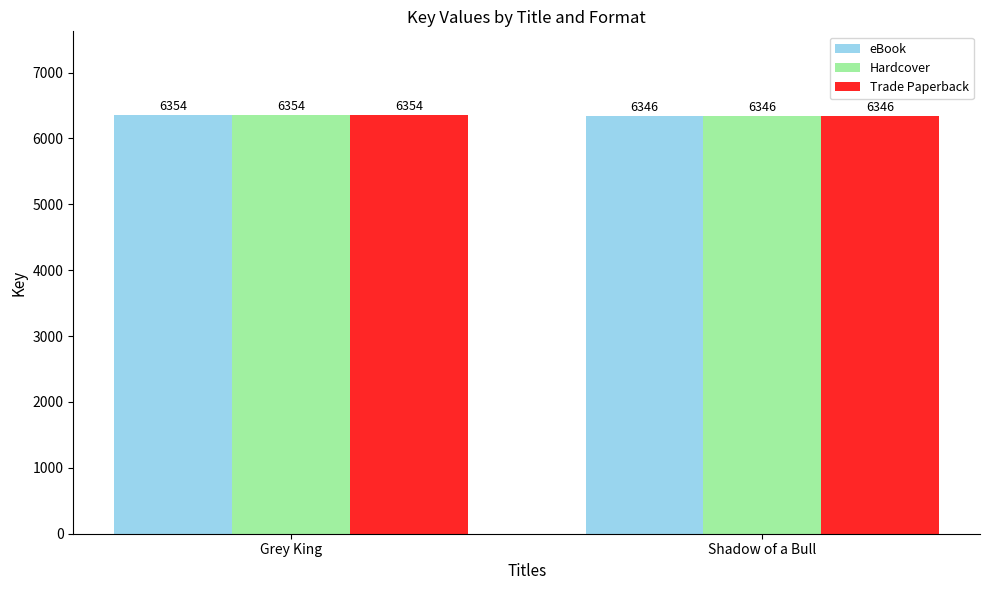

What is the value of the Trade Paperback bar at the 2nd from the left?

6346